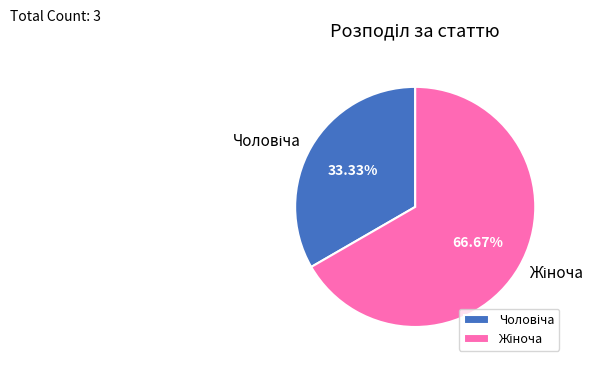

Is there a majority slice in this chart?

Yes